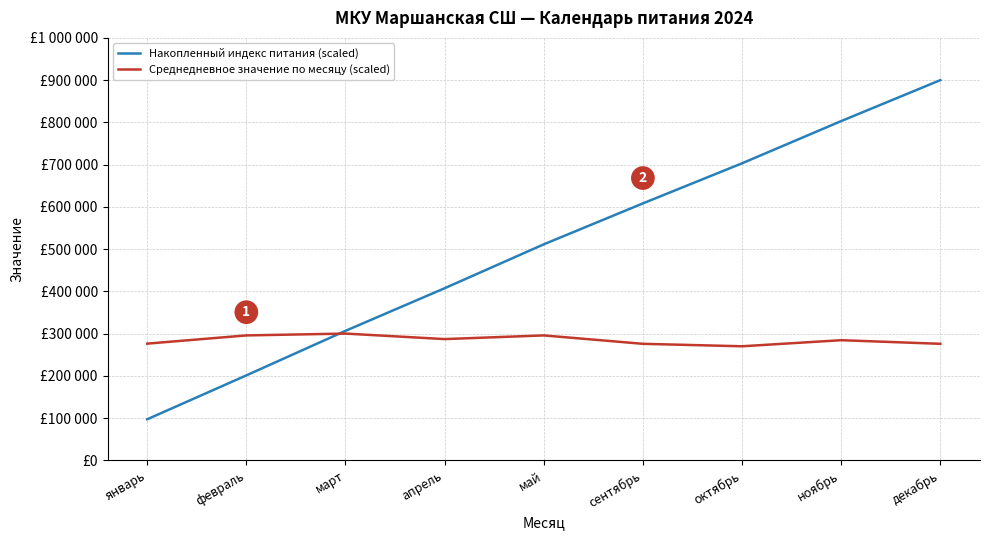

What is the label of the 8th point from the right?

февраль